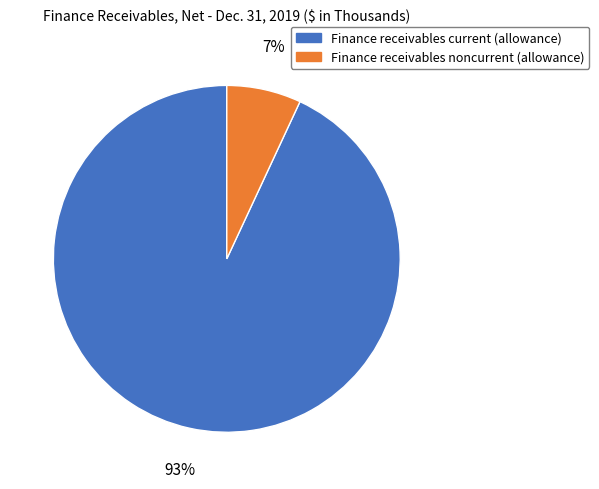

How many slices are in this pie chart?

2